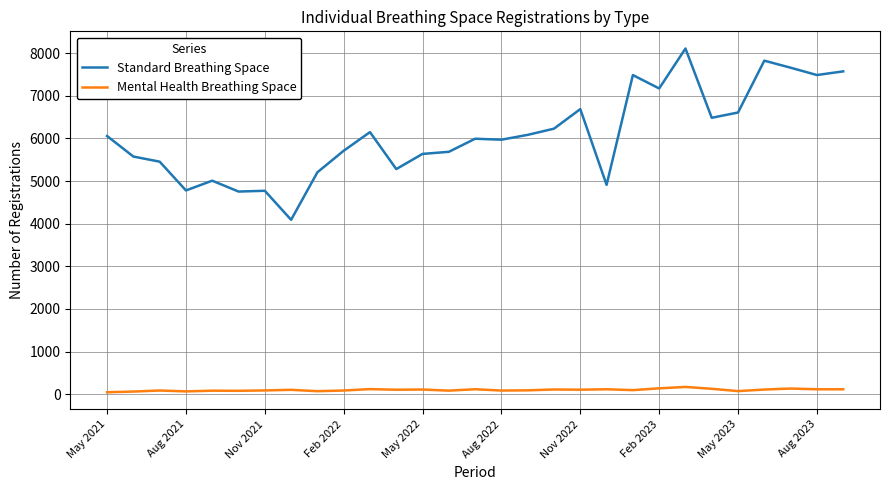

True or false: Mental Health Breathing Space and Standard Breathing Space cross at least once.

False